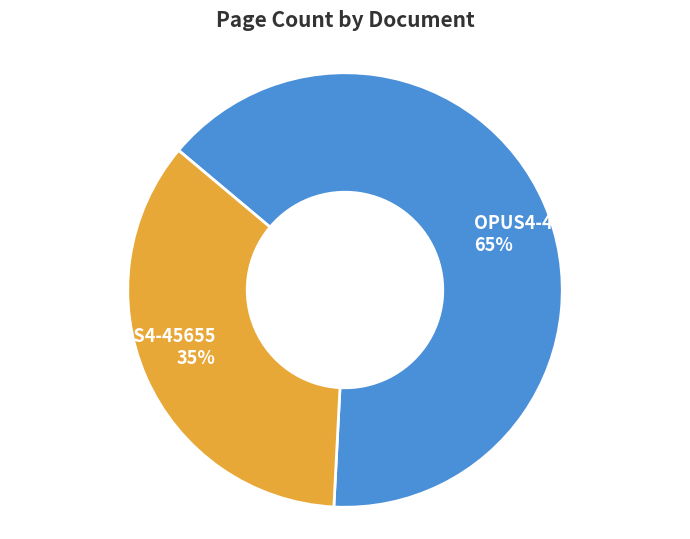

To the nearest percent, what portion does OPUS4-45655 represent?

35%